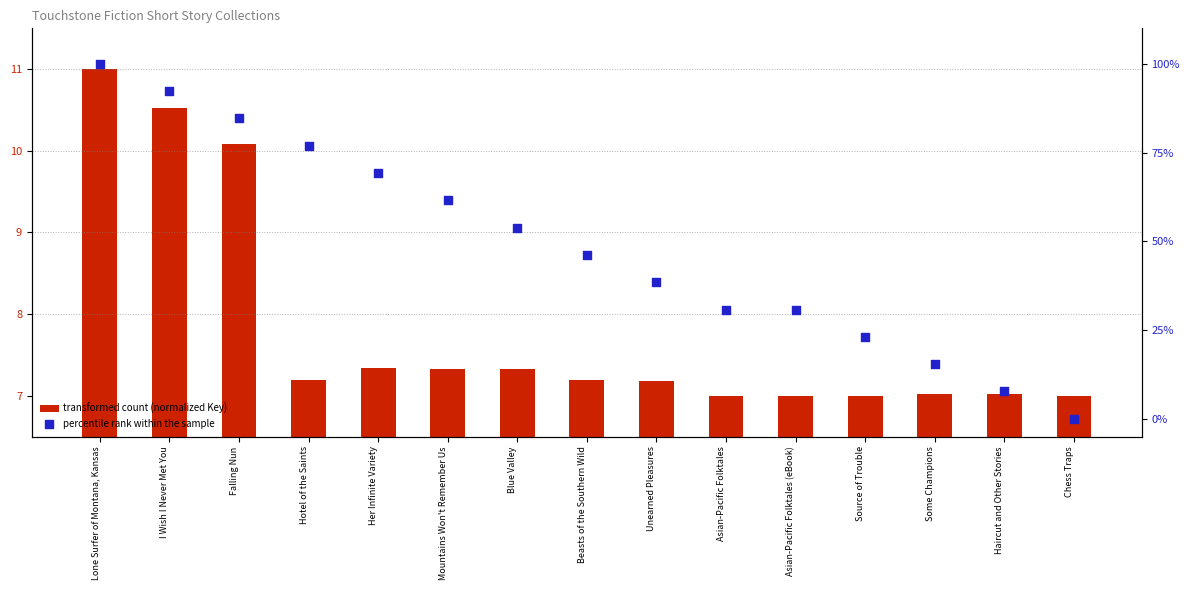

What are all the series names shown in the legend?

transformed count (normalized Key), percentile rank within the sample